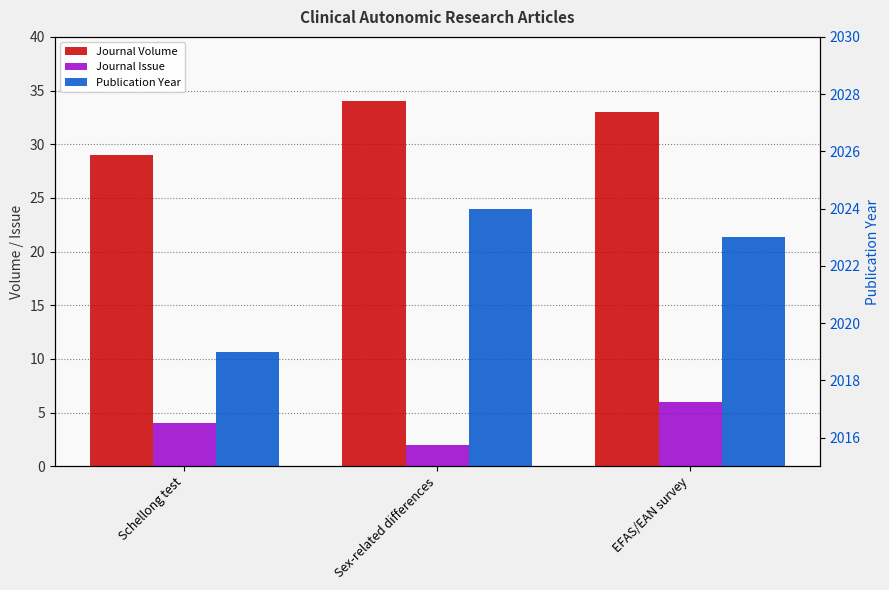

The value of Journal Issue at EFAS/EAN survey is 9. True or false?

False